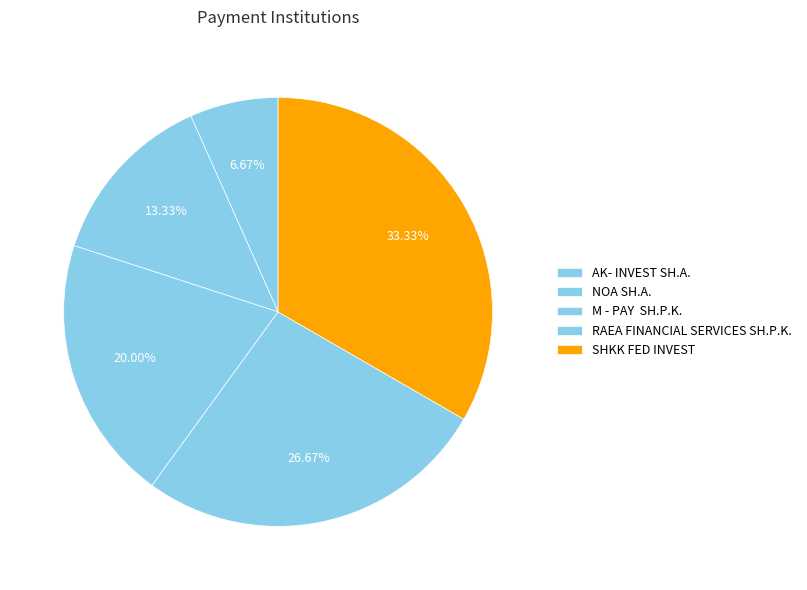

Is there a majority slice in this chart?

No